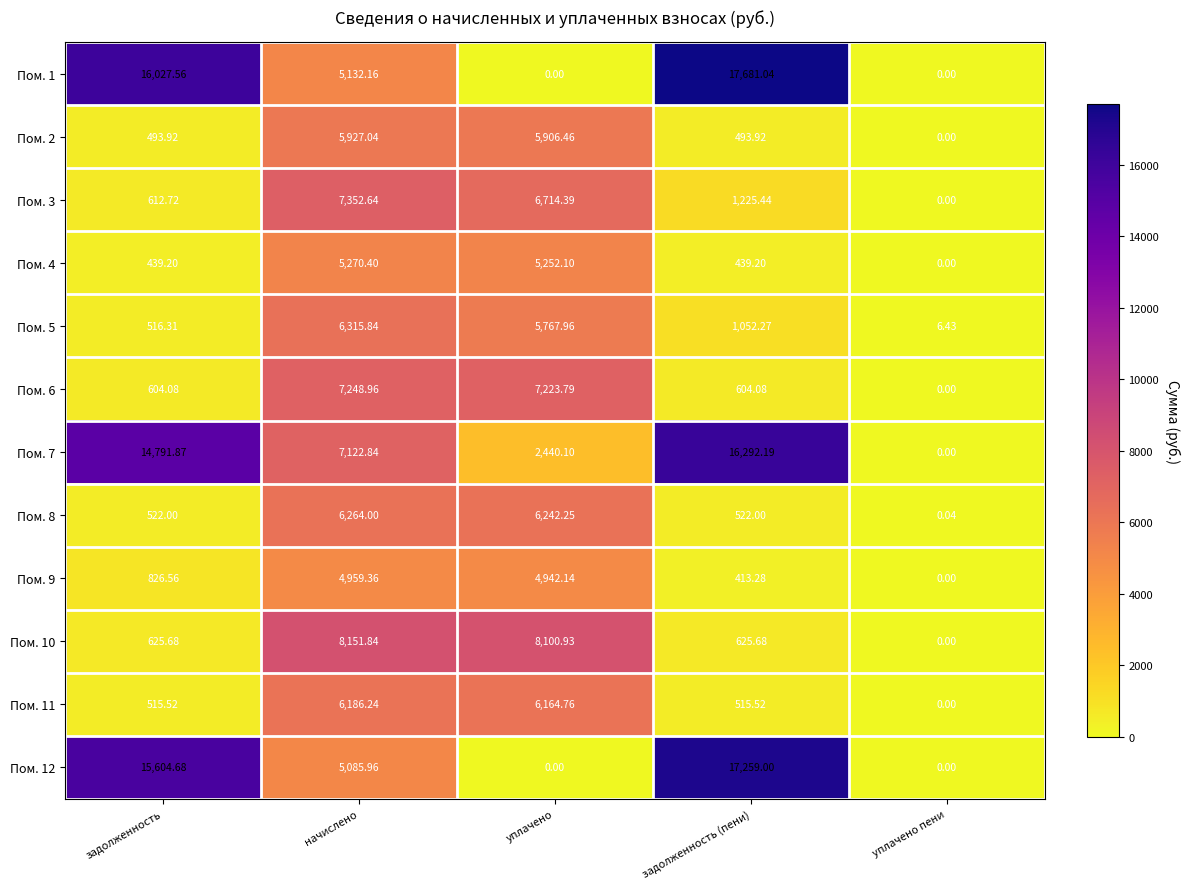

Rank the categories by Пом. 9 value from lowest to highest.

уплачено пени, задолженность (пени), задолженность, уплачено, начислено